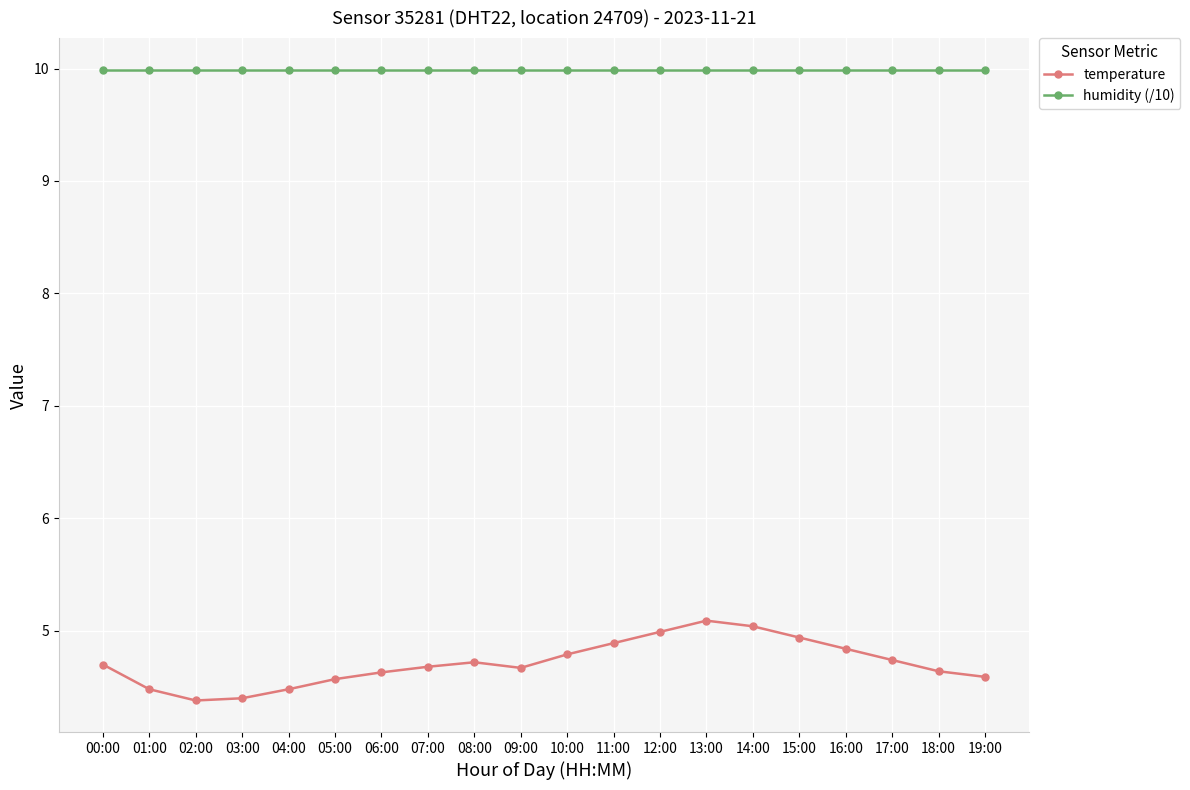

Reading left to right, list all the values displayed in this chart.

temperature: 00:00=4.7	01:00=4.5	02:00=4.4	03:00=4.4	04:00=4.5	05:00=4.6	06:00=4.6	07:00=4.7	08:00=4.7	09:00=4.7	10:00=4.8	11:00=4.9	12:00=5.0	13:00=5.1	14:00=5.0	15:00=4.9	16:00=4.8	17:00=4.7	18:00=4.6	19:00=4.6
humidity (/10): 00:00=10.0	01:00=10.0	02:00=10.0	03:00=10.0	04:00=10.0	05:00=10.0	06:00=10.0	07:00=10.0	08:00=10.0	09:00=10.0	10:00=10.0	11:00=10.0	12:00=10.0	13:00=10.0	14:00=10.0	15:00=10.0	16:00=10.0	17:00=10.0	18:00=10.0	19:00=10.0